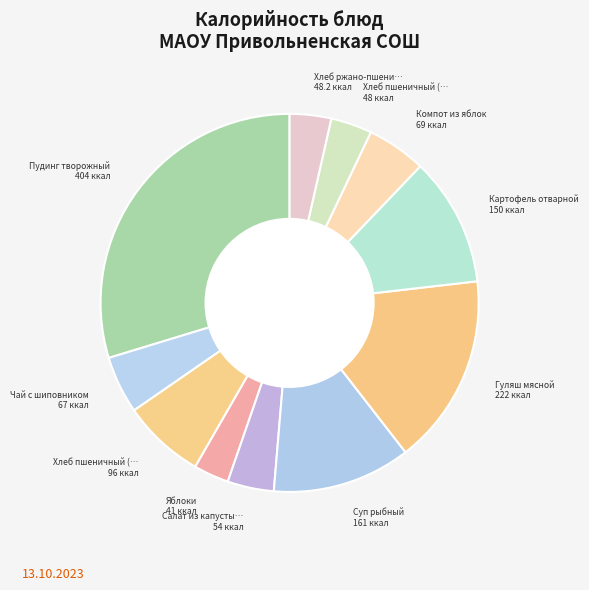

What is the smallest slice in the pie chart?

Яблоки